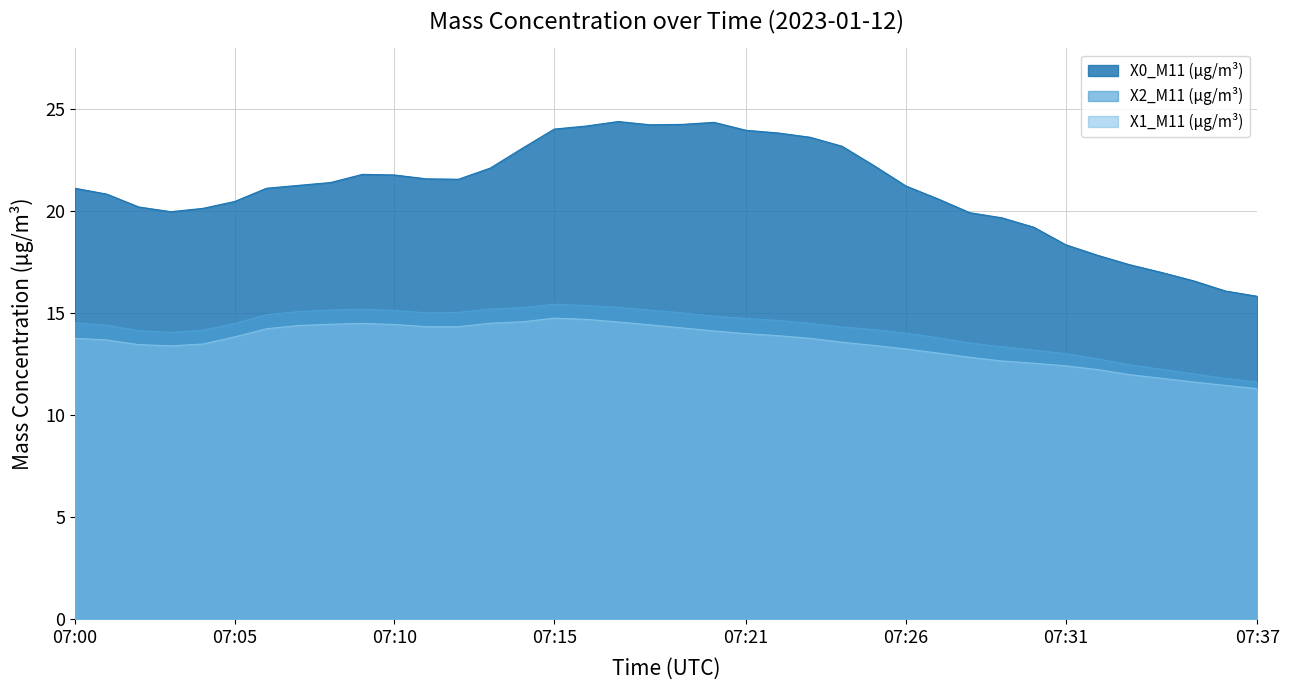

At which category is the sum across all series the highest?

2023-01-12 07:16:00